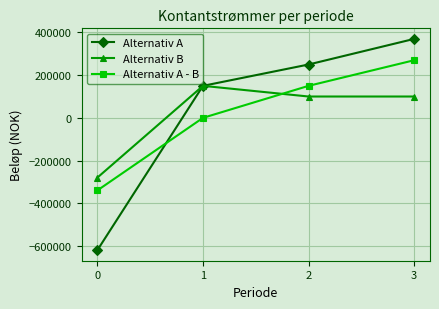

True or false: Alternativ B and Alternativ A - B cross at least once.

True